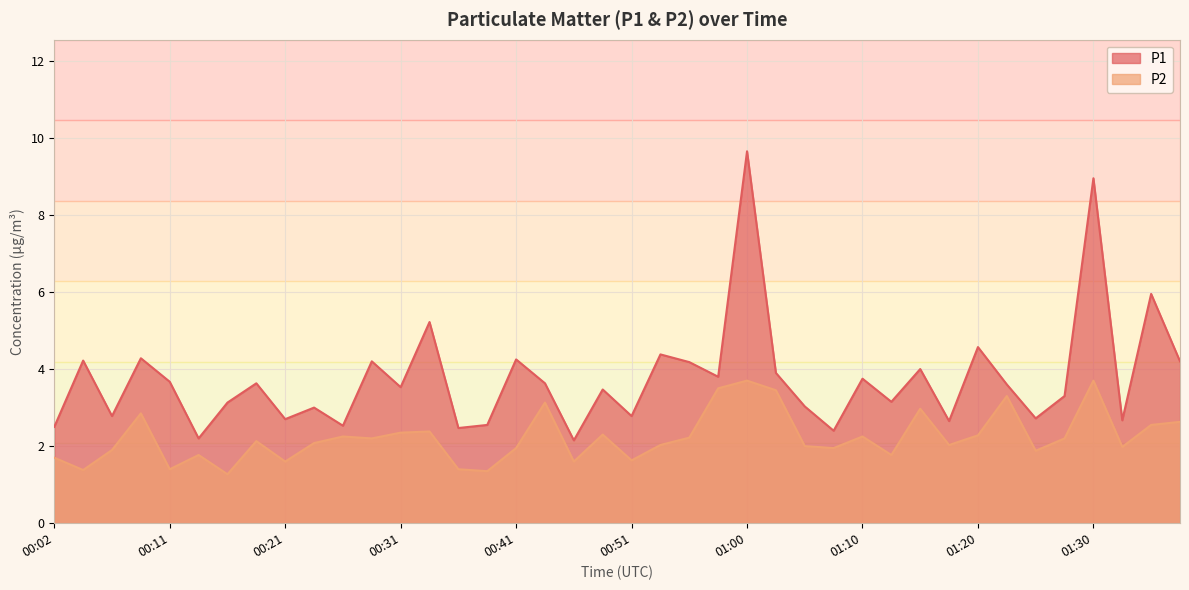

At which label does P1 reach its peak?

01:00